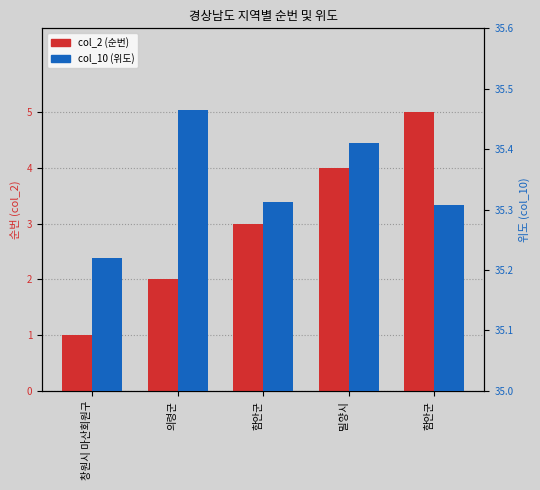

What is the label of the 1st bar from the left?

창원시 마산회원구